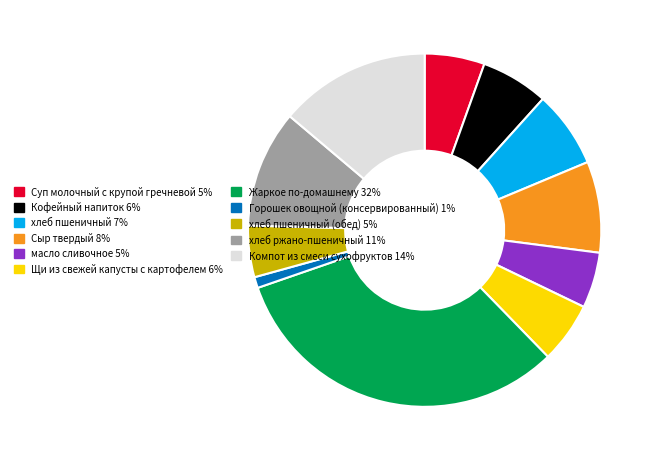

Which slice is the largest?

Жаркое по-домашнему 32%